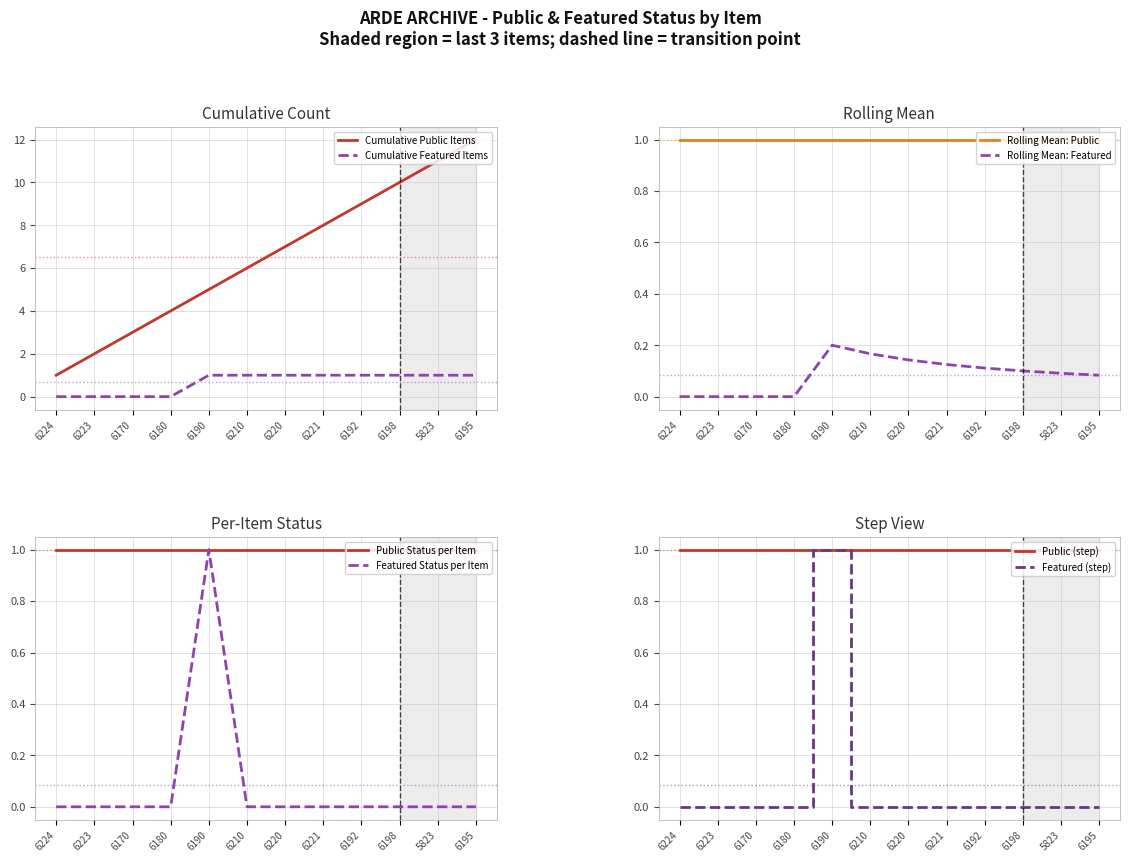

True or false: the data has more than 2 interior local peaks.

False